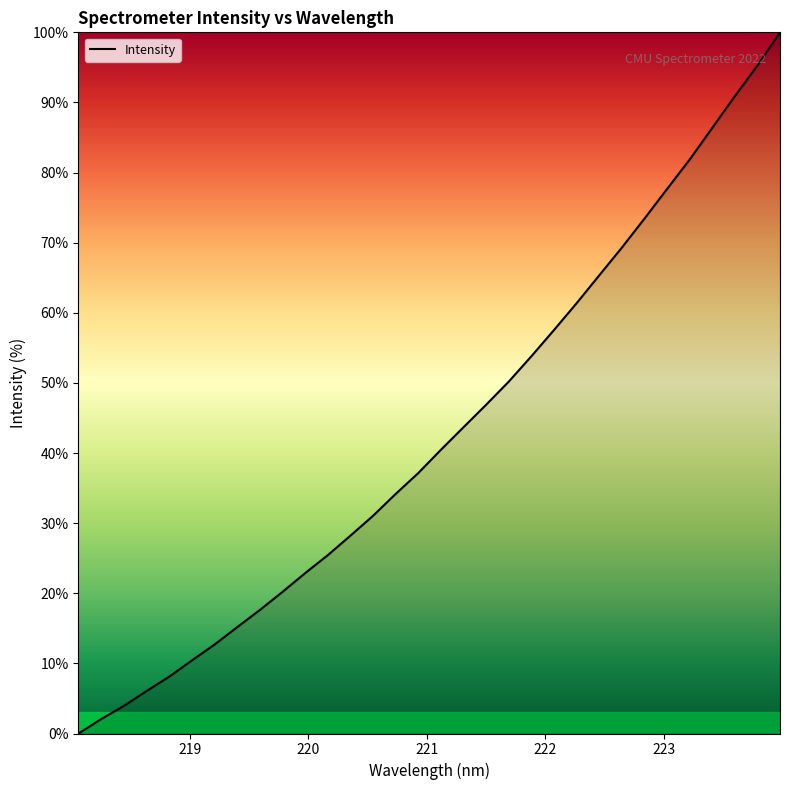

What is the greatest value displayed?

100.0